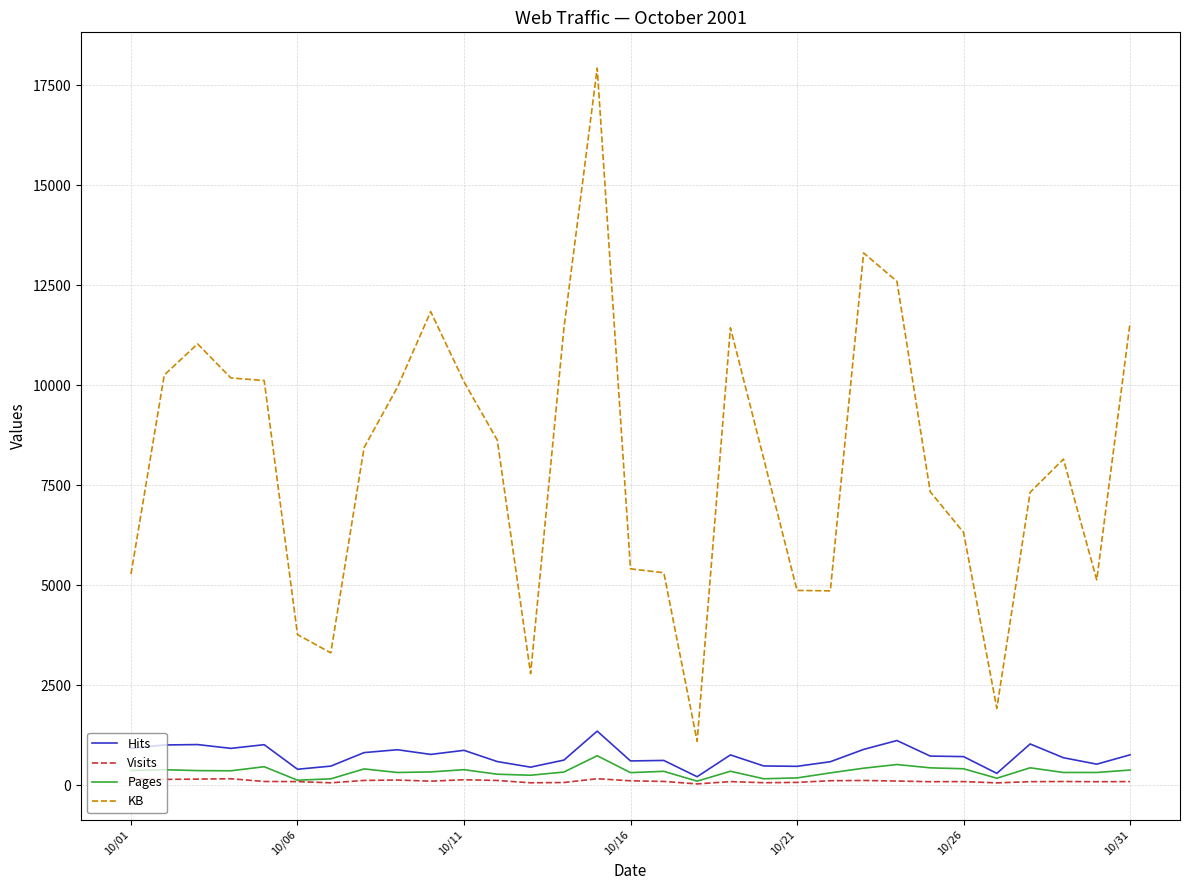

True or false: Hits and KB intersect in this chart.

False